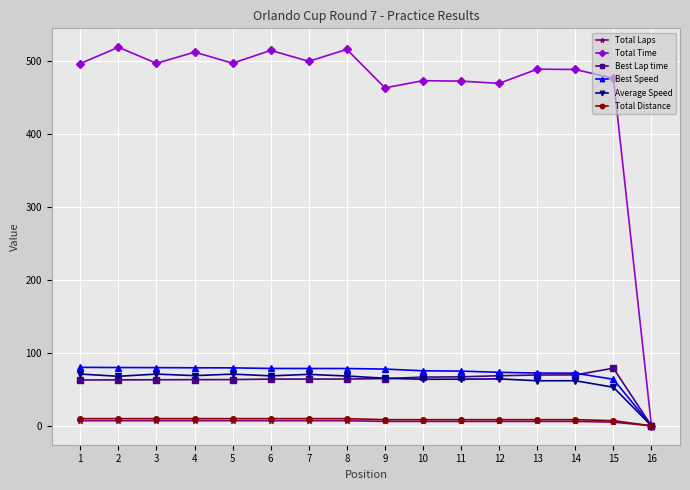

In Total Time, how many points are lower than both neighbors (excluding endpoints)?

5